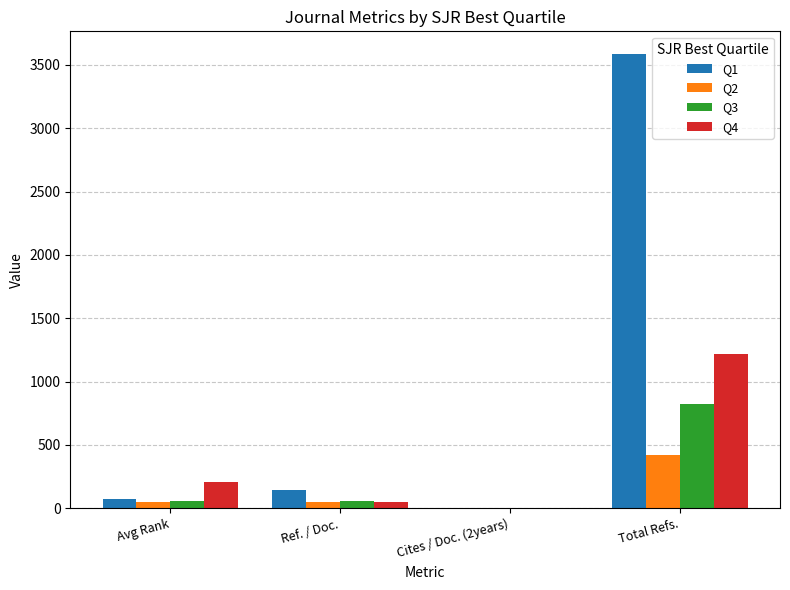

What are all the series names shown in the legend?

Q1, Q2, Q3, Q4